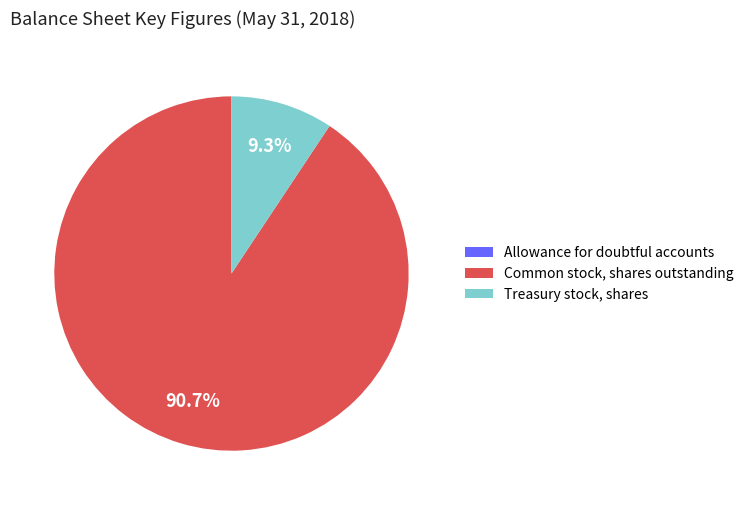

To the nearest percent, what percentage of the pie is Common stock, shares outstanding?

91%